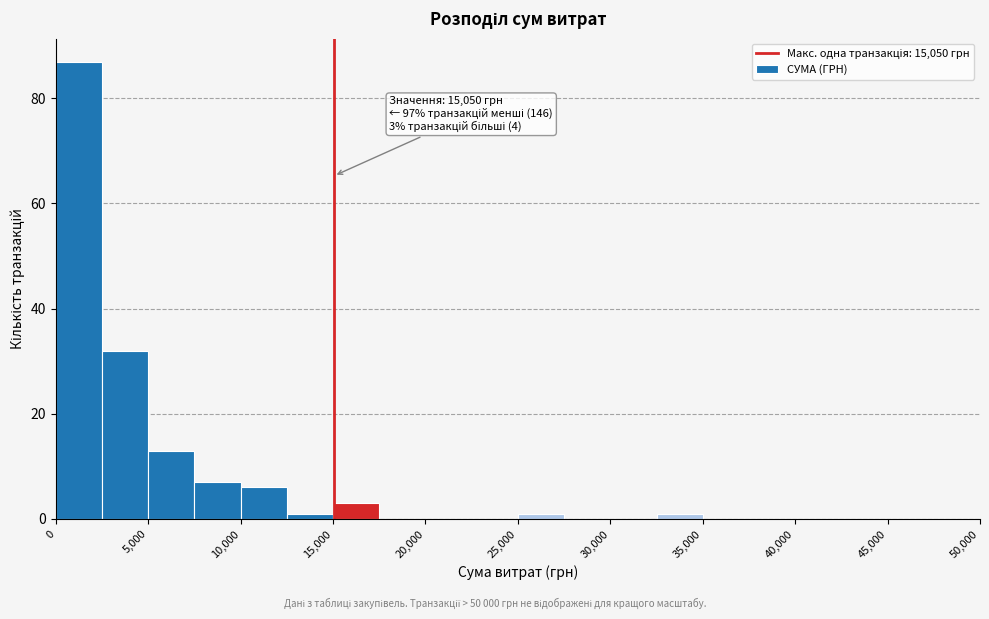

Which range on the x-axis has the tallest bar?

0 to 2500